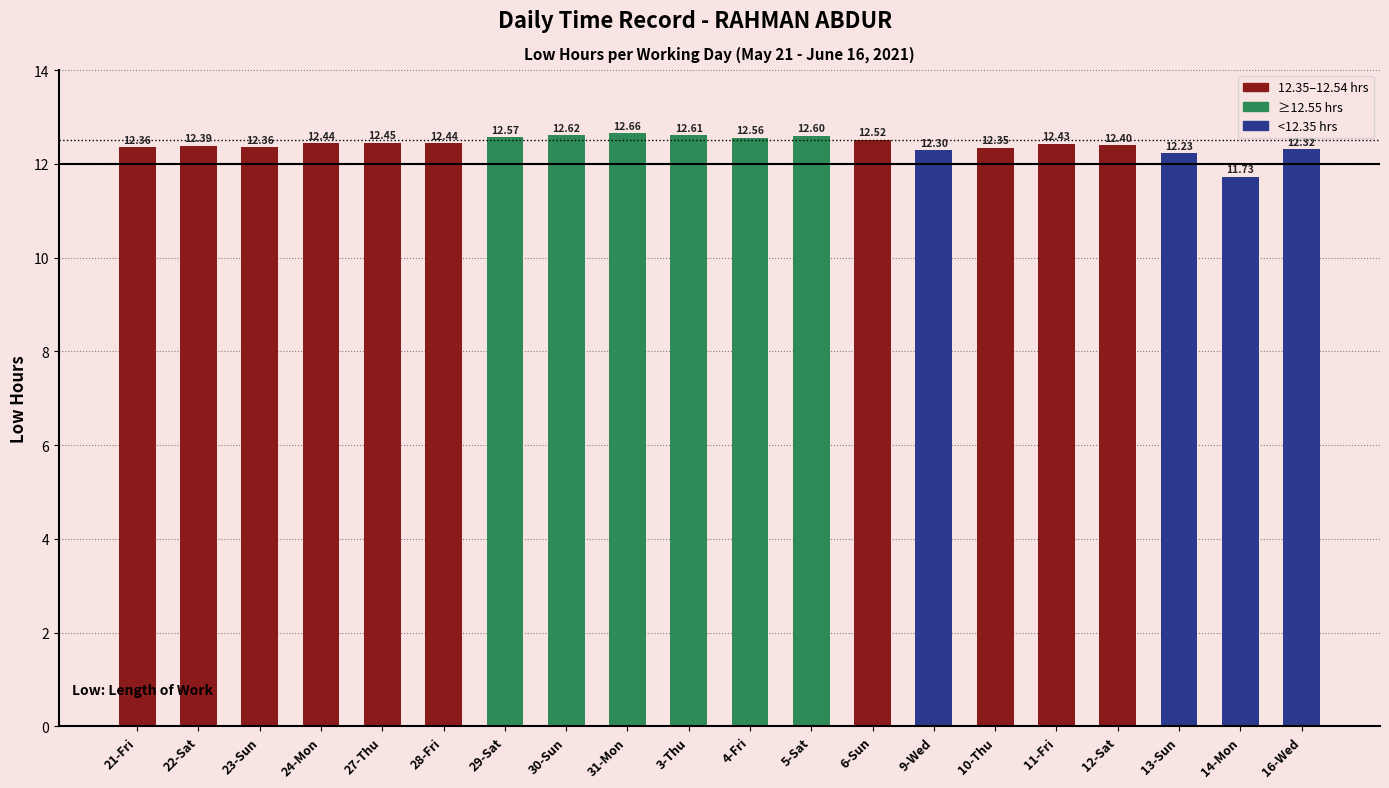

At which category does the chart reach its peak across all series?

31-Mon